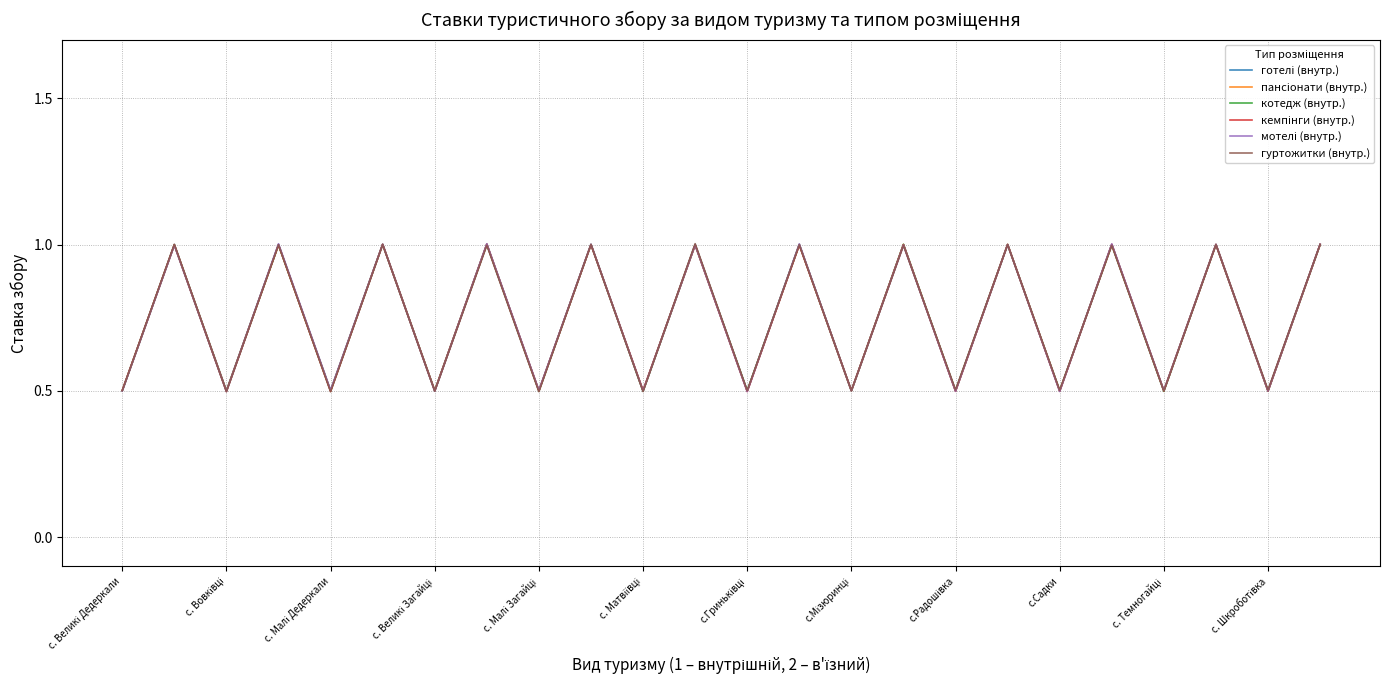

What is the maximum value shown in the chart?

1.0